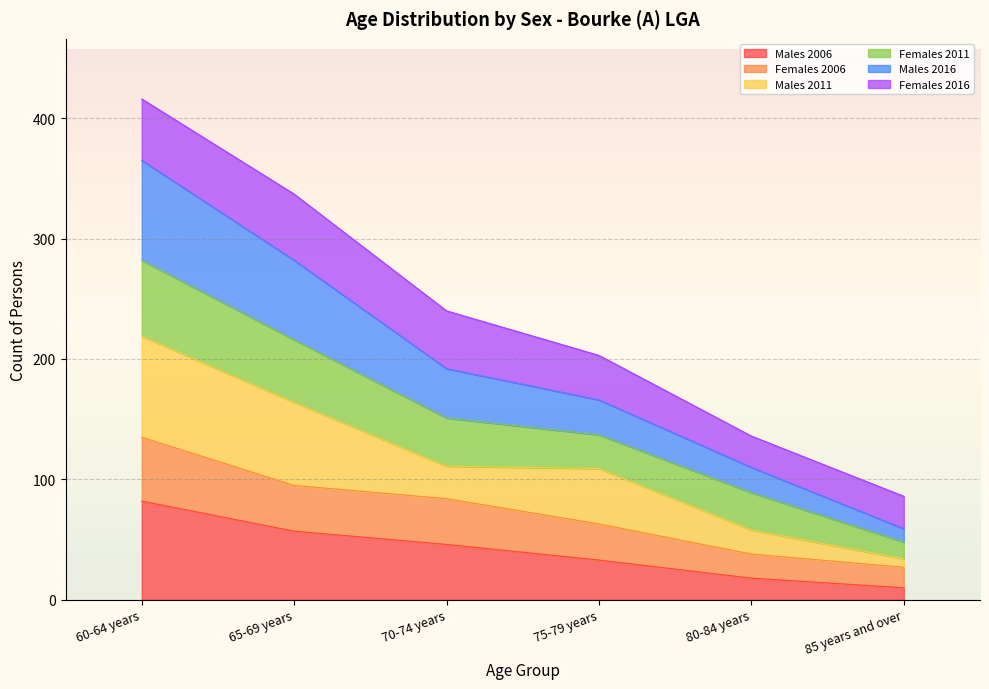

What is the total value across all series at 65-69 years?

337